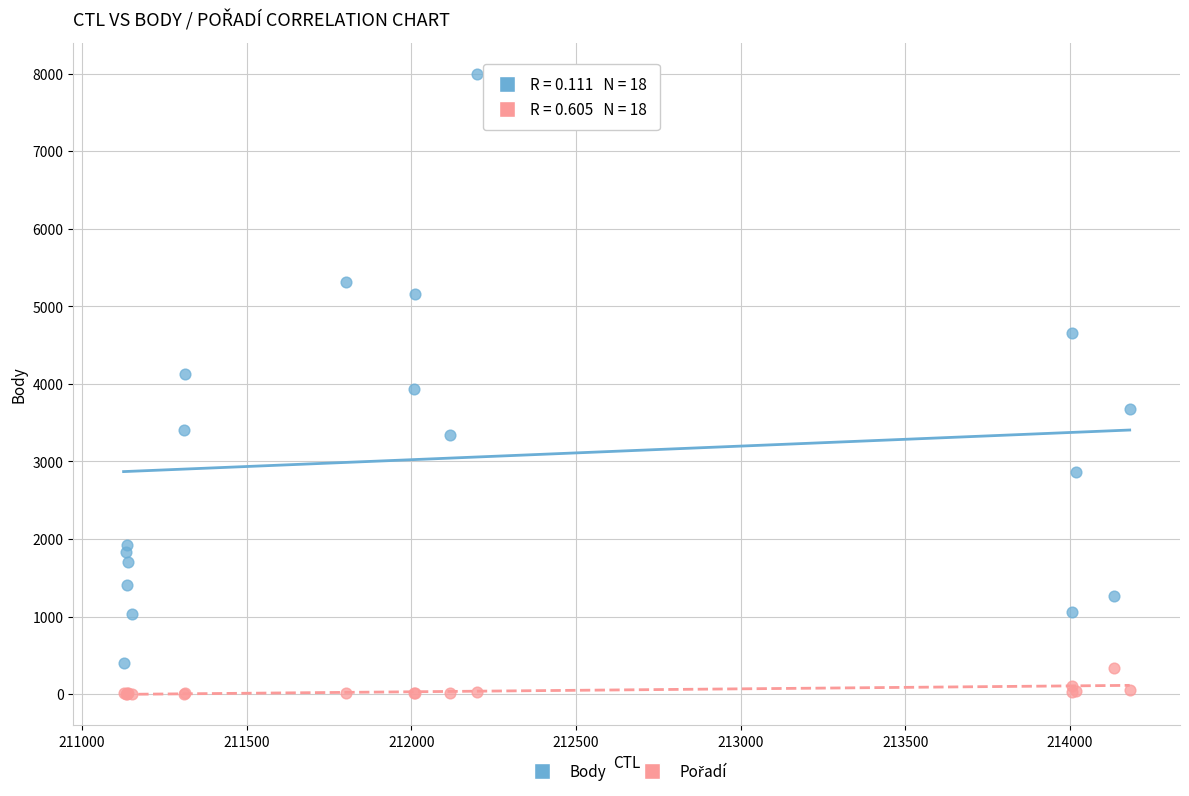

What is the X range (max minus min) for the scatter plot?

3056